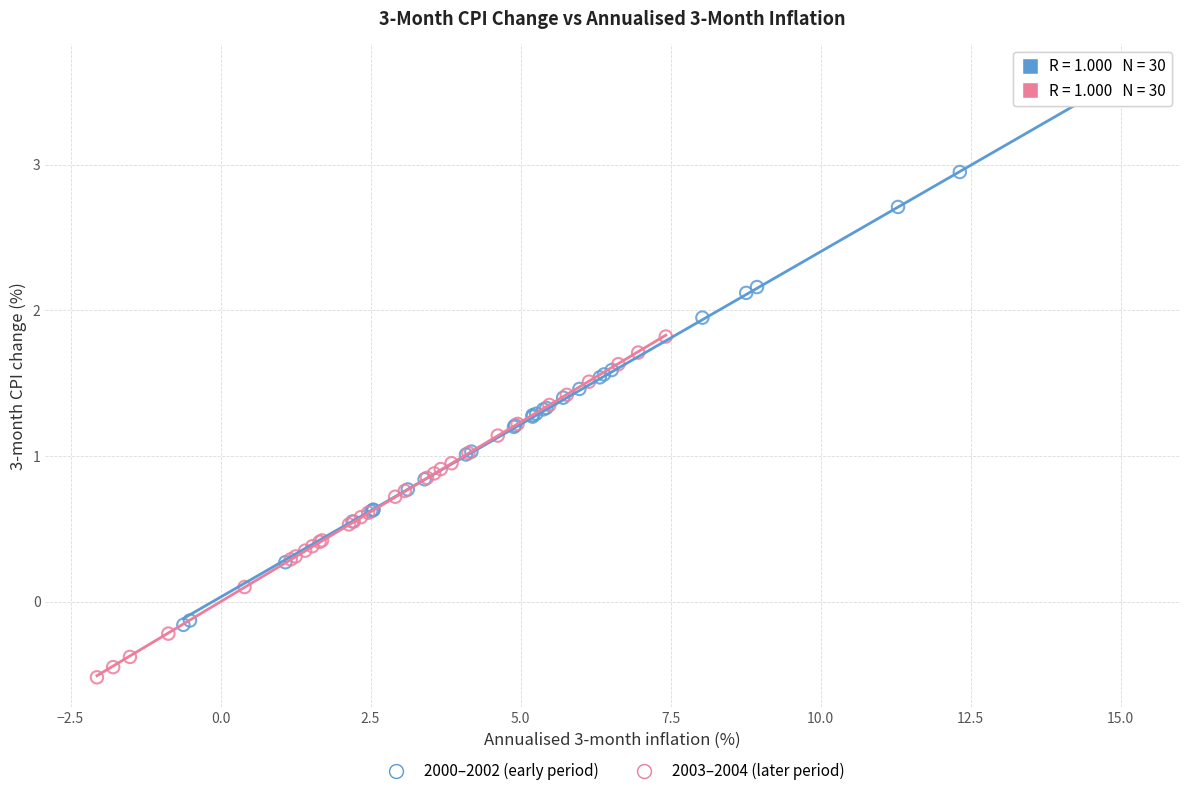

Which series contains the lowest Y value?

2003–2004 (later period)